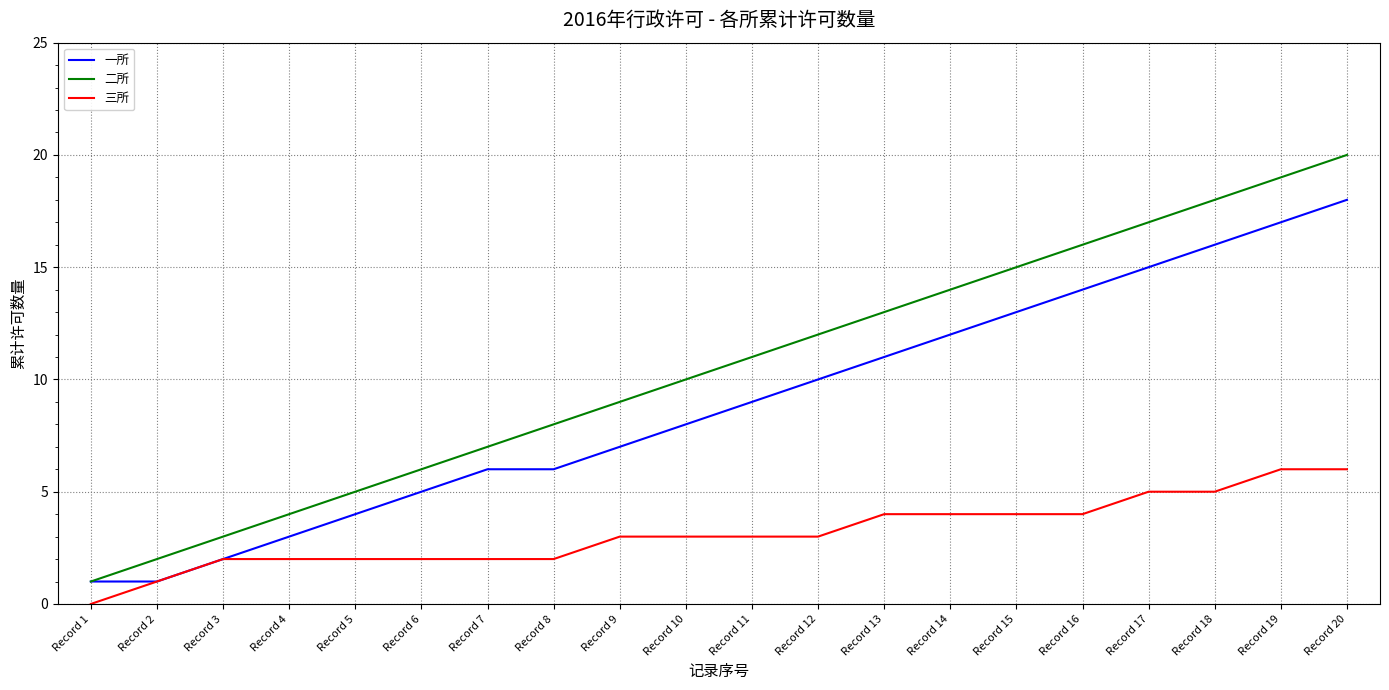

Reading left to right, list all the values displayed in this chart.

一所: Record 1=1	Record 2=1	Record 3=2	Record 4=3	Record 5=4	Record 6=5	Record 7=6	Record 8=6	Record 9=7	Record 10=8	Record 11=9	Record 12=10	Record 13=11	Record 14=12	Record 15=13	Record 16=14	Record 17=15	Record 18=16	Record 19=17	Record 20=18
二所: Record 1=1	Record 2=2	Record 3=3	Record 4=4	Record 5=5	Record 6=6	Record 7=7	Record 8=8	Record 9=9	Record 10=10	Record 11=11	Record 12=12	Record 13=13	Record 14=14	Record 15=15	Record 16=16	Record 17=17	Record 18=18	Record 19=19	Record 20=20
三所: Record 1=0	Record 2=1	Record 3=2	Record 4=2	Record 5=2	Record 6=2	Record 7=2	Record 8=2	Record 9=3	Record 10=3	Record 11=3	Record 12=3	Record 13=4	Record 14=4	Record 15=4	Record 16=4	Record 17=5	Record 18=5	Record 19=6	Record 20=6